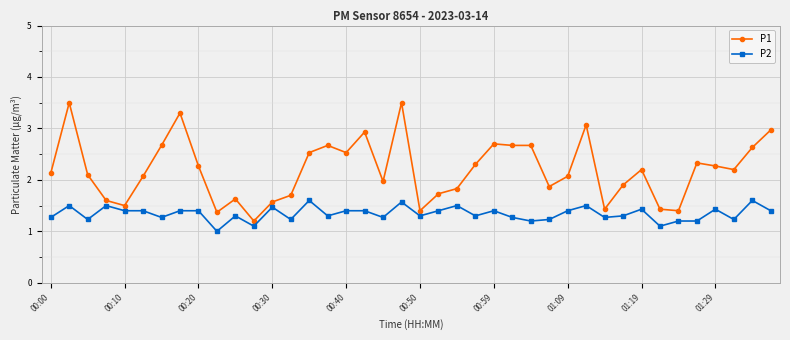

True or false: P1 has more than 2 interior local peaks.

True